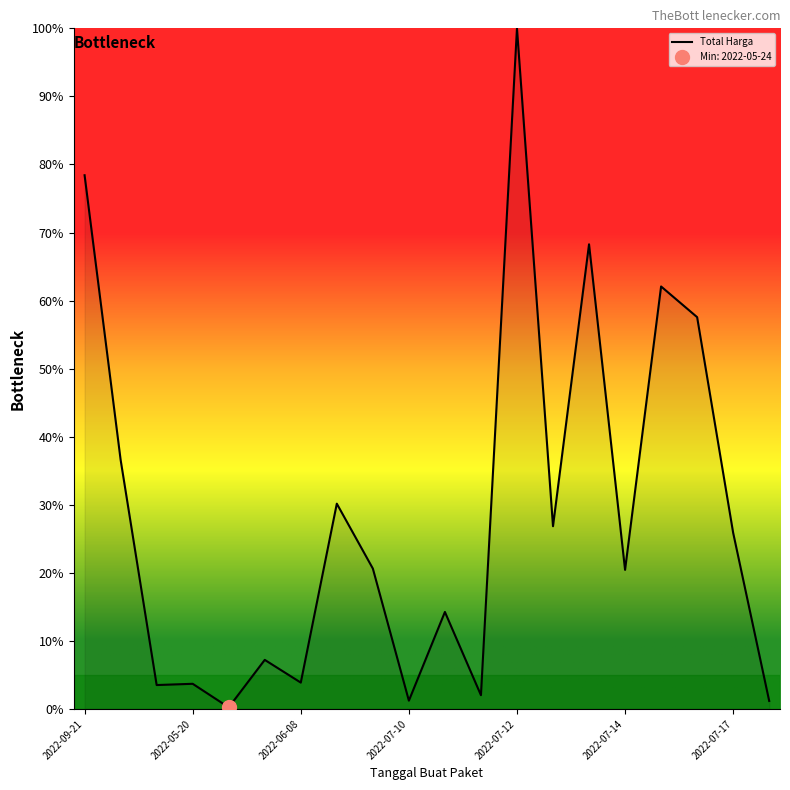

Which category has the lowest value across all series?

2022-05-24